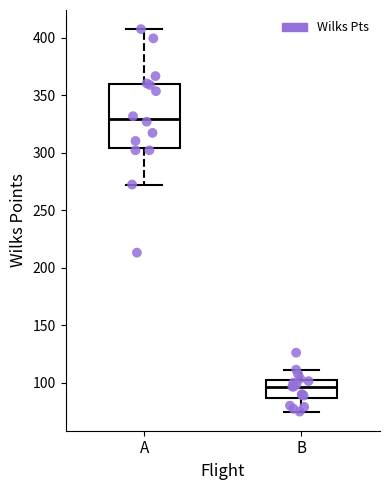

Where does the upper whisker of the box for B end on the y-axis? The values are not printed on the chart, so give them approximately, as read against the axis.

110